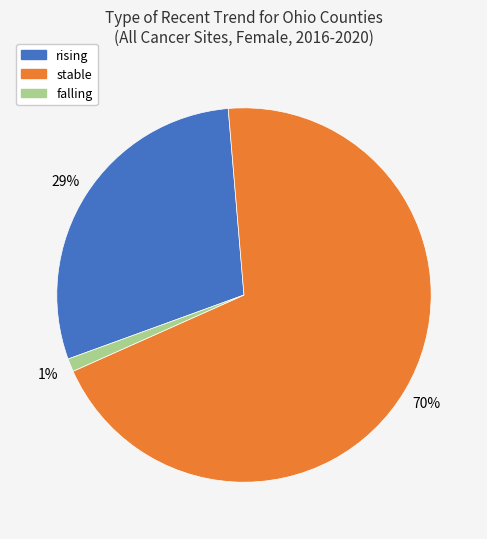

Does any single category account for the majority?

Yes